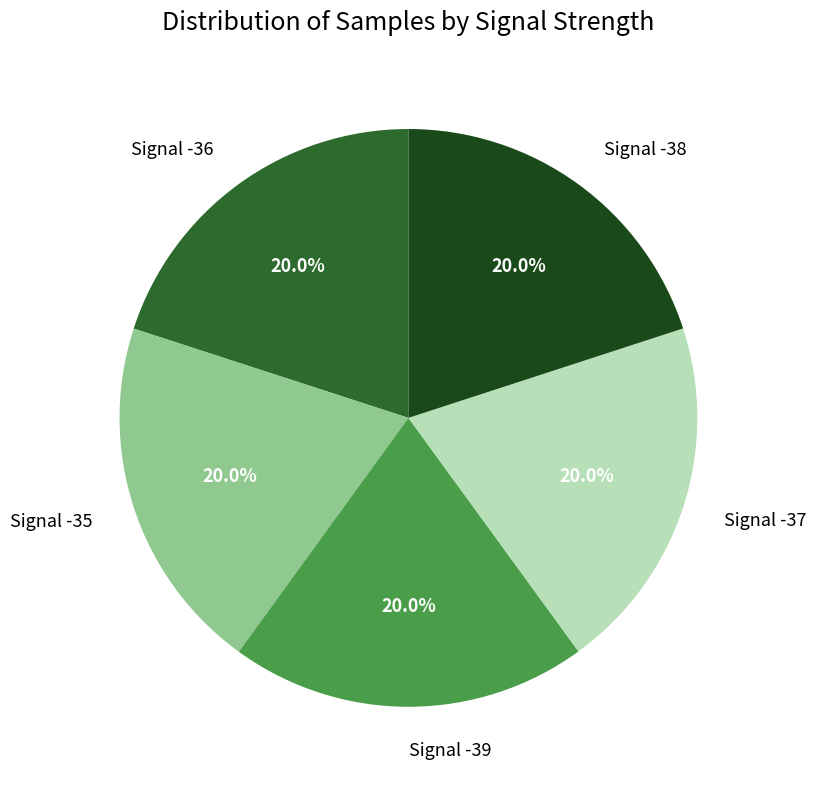

Is there any slice that represents more than half of the pie?

No